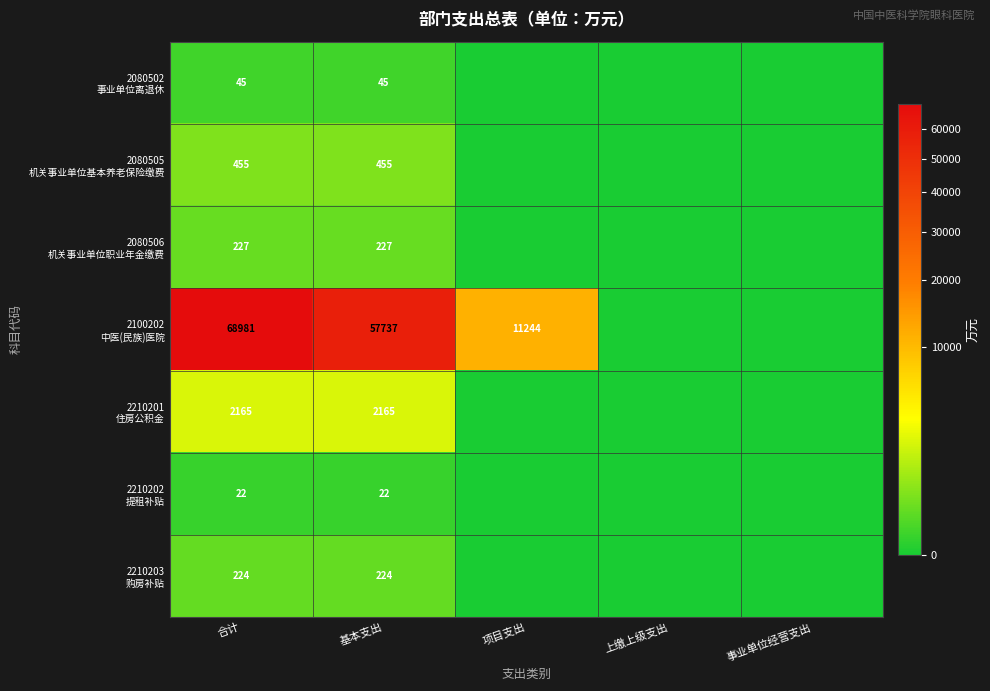

What is the difference between the highest and lowest values at 基本支出?

57715